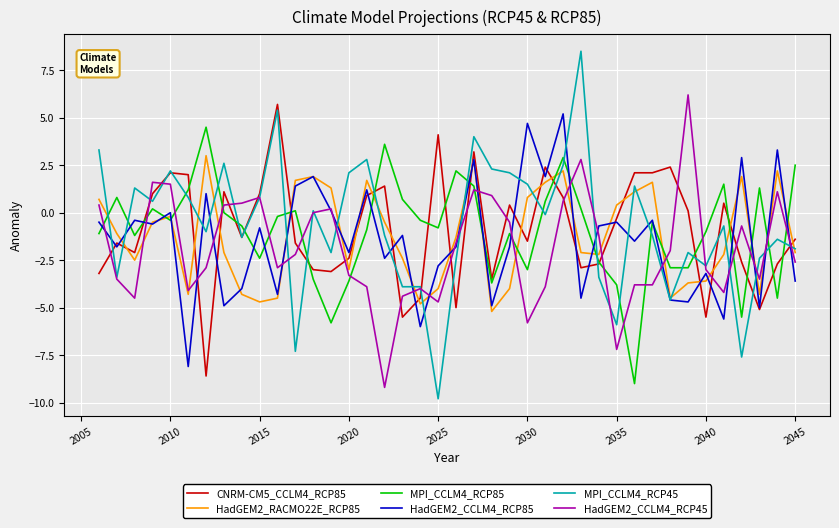

What is the minimum value shown in the chart?

-9.8